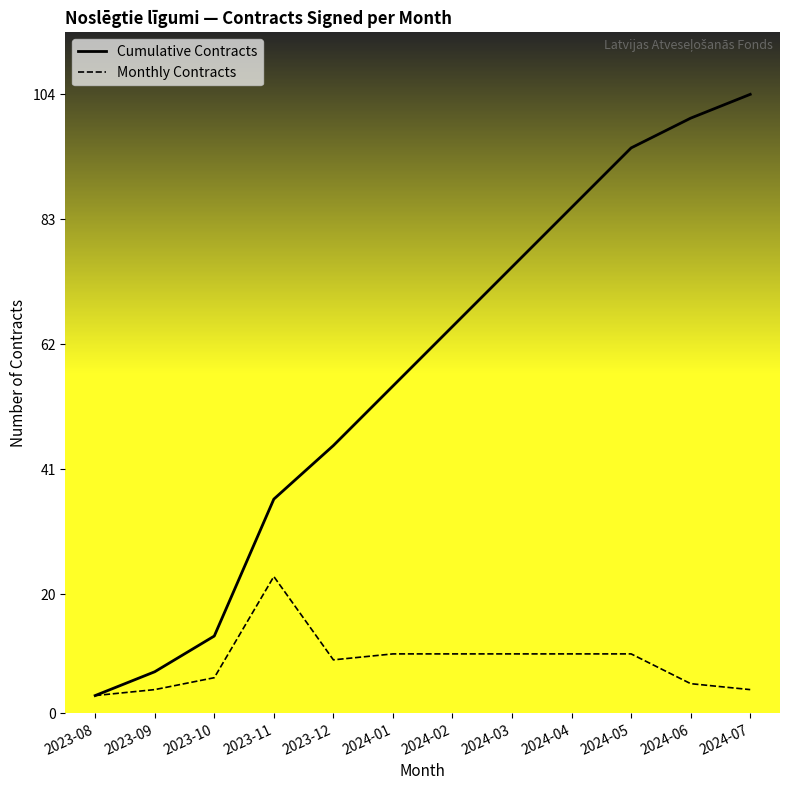

At 2024-06, list the series in order from largest to smallest.

Cumulative Contracts, Monthly Contracts